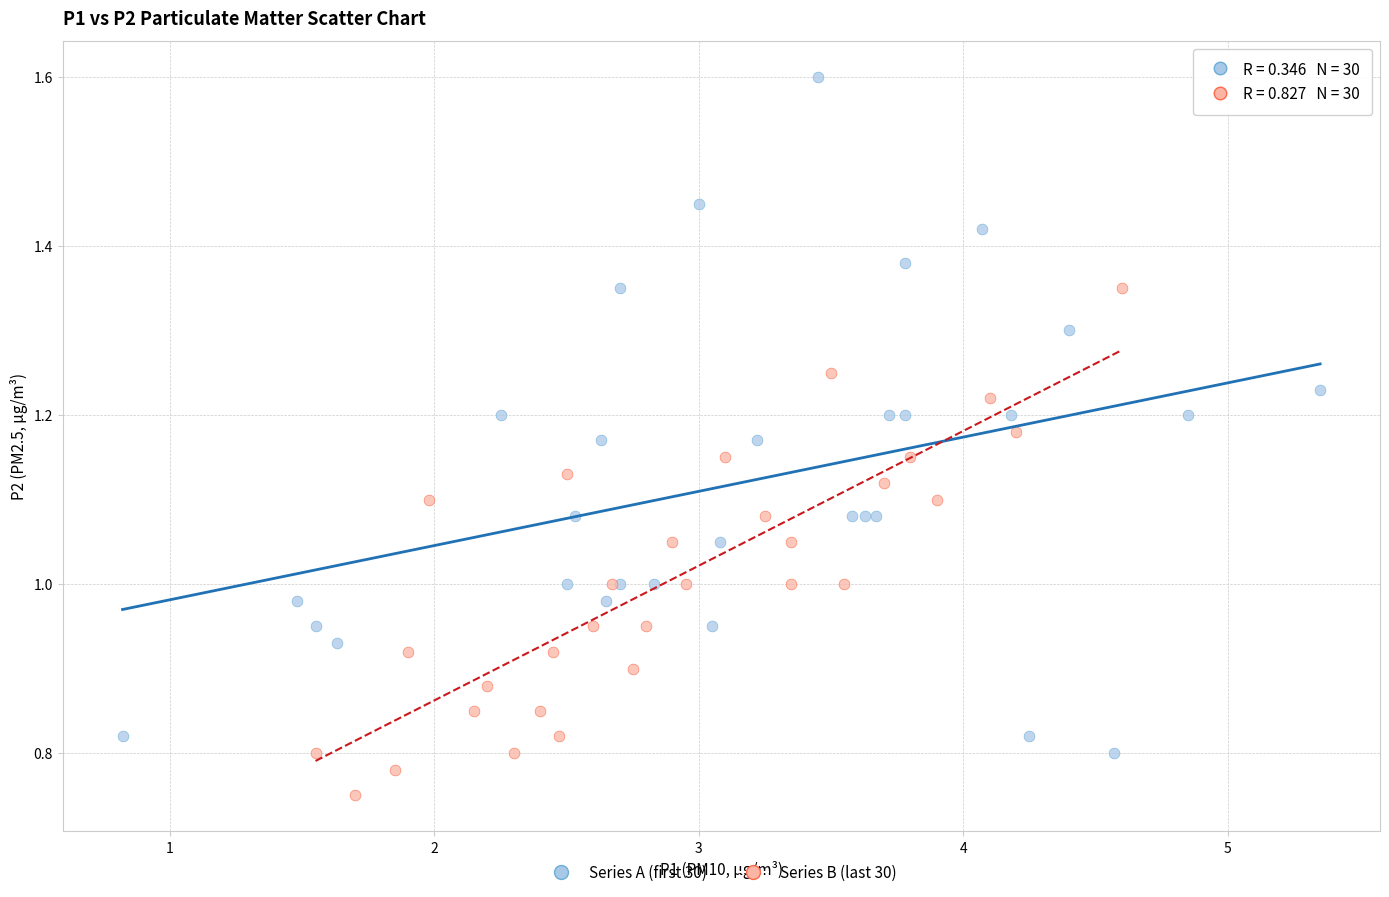

Which series has the largest Y range (max minus min)?

Series A (first 30)